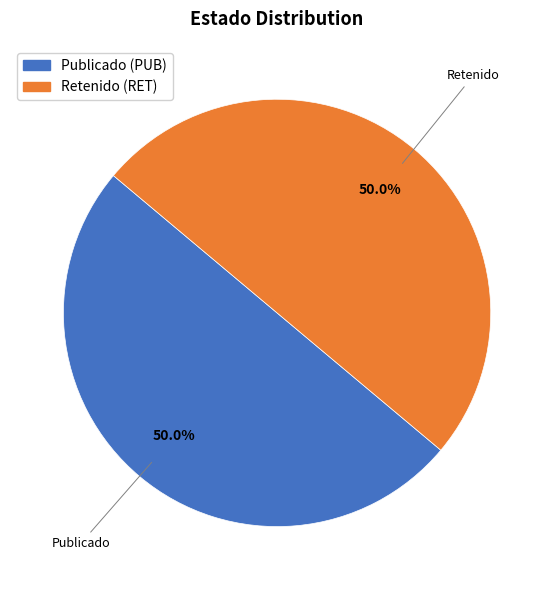

Count the number of slices in the pie.

2